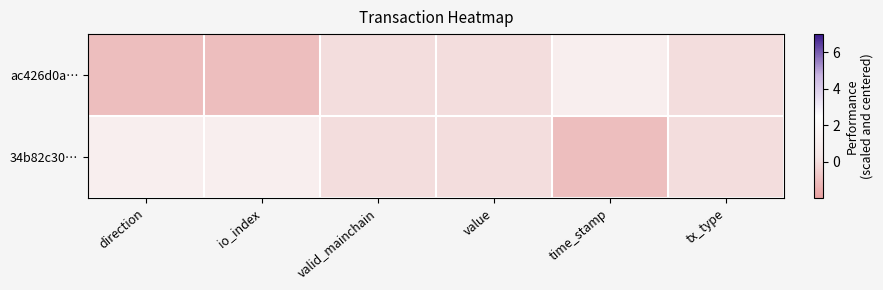

Count the number of data series in this chart.

2